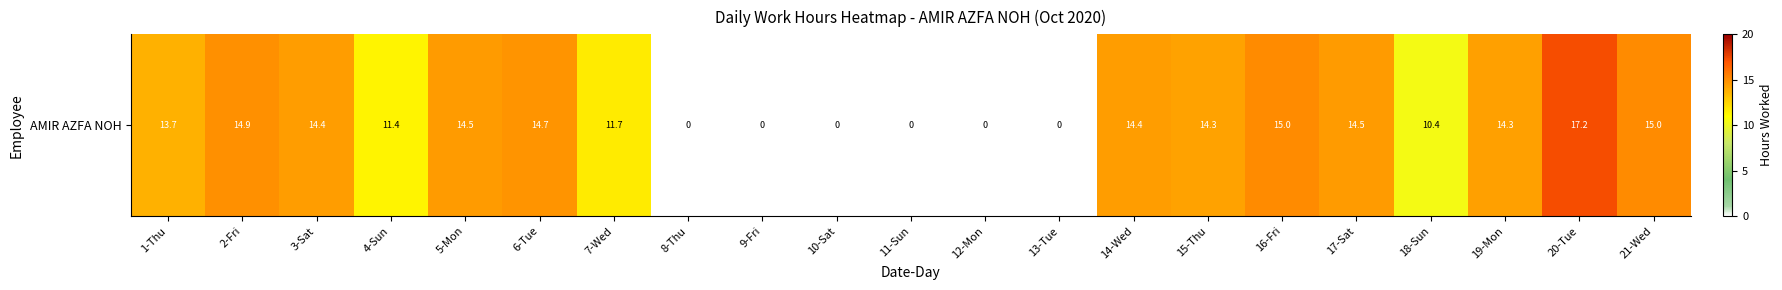

List the labels in order of value, smallest first.

8-Thu, 9-Fri, 10-Sat, 11-Sun, 12-Mon, 13-Tue, 18-Sun, 4-Sun, 7-Wed, 1-Thu, 15-Thu, 19-Mon, 14-Wed, 3-Sat, 17-Sat, 5-Mon, 6-Tue, 2-Fri, 16-Fri, 21-Wed, 20-Tue